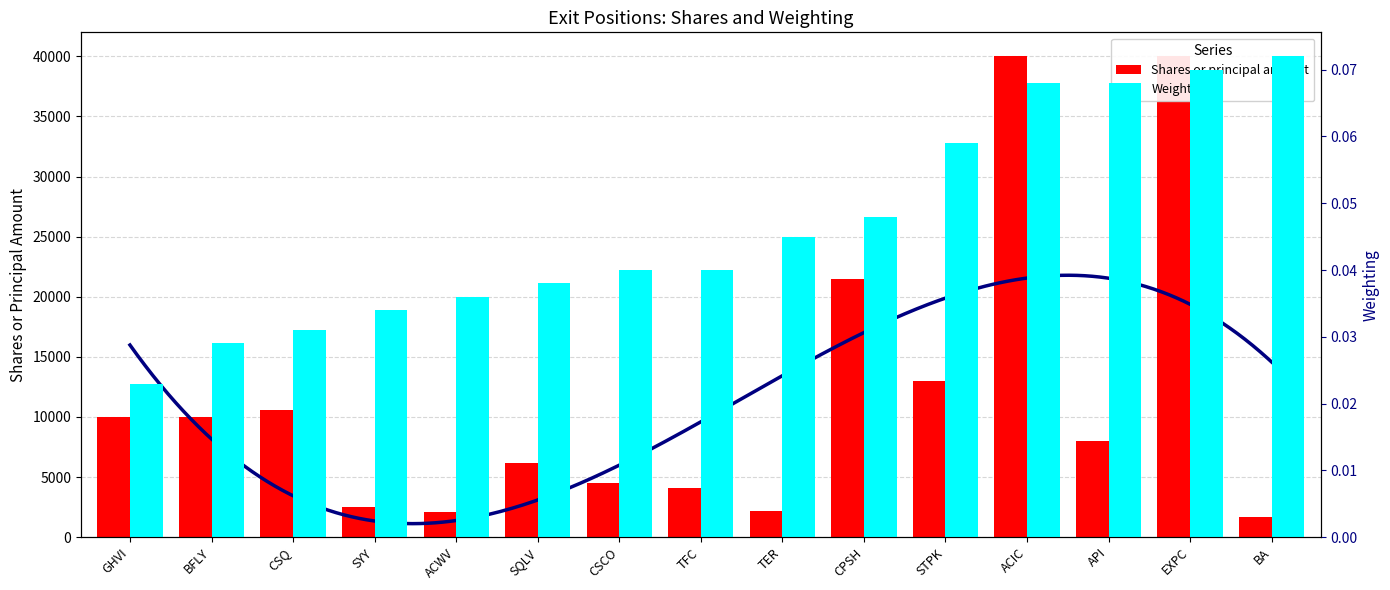

At how many categories does at least one series exceed 12933?

4